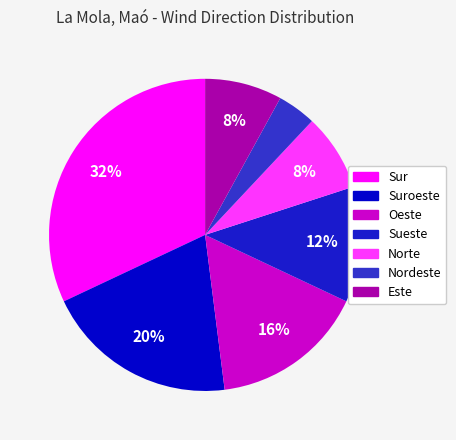

Is there any slice that represents more than half of the pie?

No